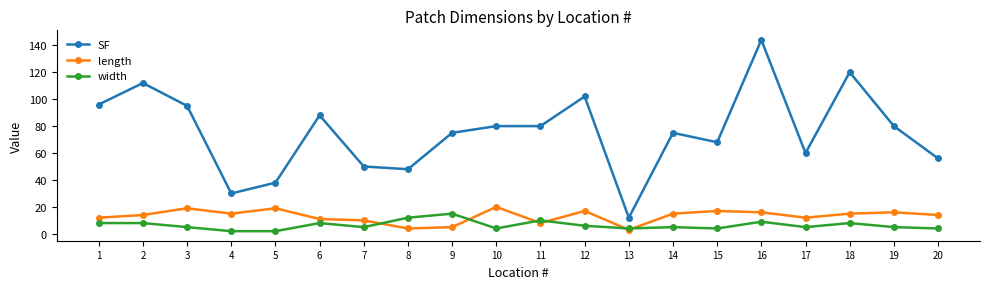

True or false: width has more than 0 interior local peaks.

True